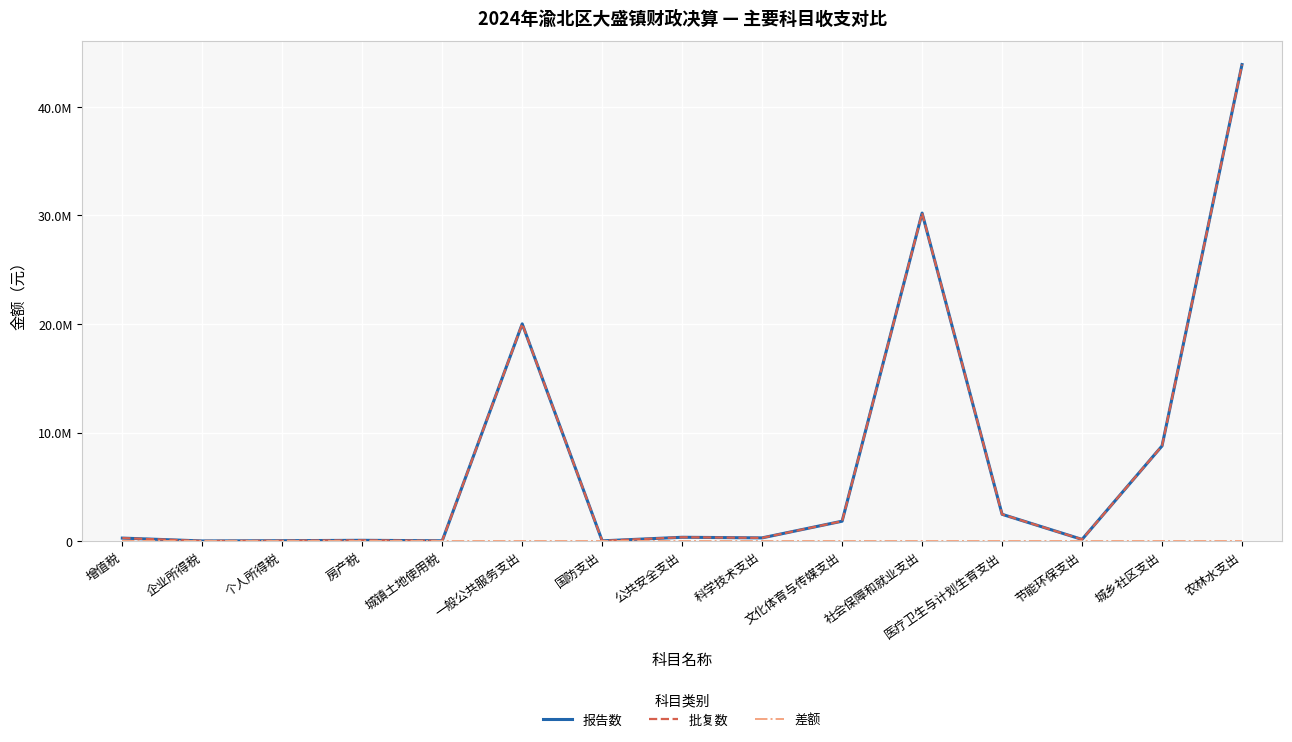

Rank the categories by 批复数 value from highest to lowest.

农林水支出, 社会保障和就业支出, 一般公共服务支出, 城乡社区支出, 医疗卫生与计划生育支出, 文化体育与传媒支出, 公共安全支出, 科学技术支出, 增值税, 节能环保支出, 房产税, 个人所得税, 城镇土地使用税, 国防支出, 企业所得税